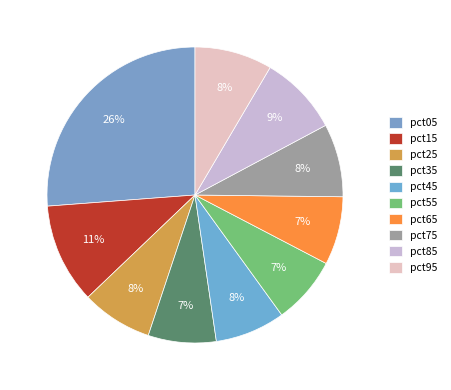

What is the smallest slice in the pie chart?

pct55